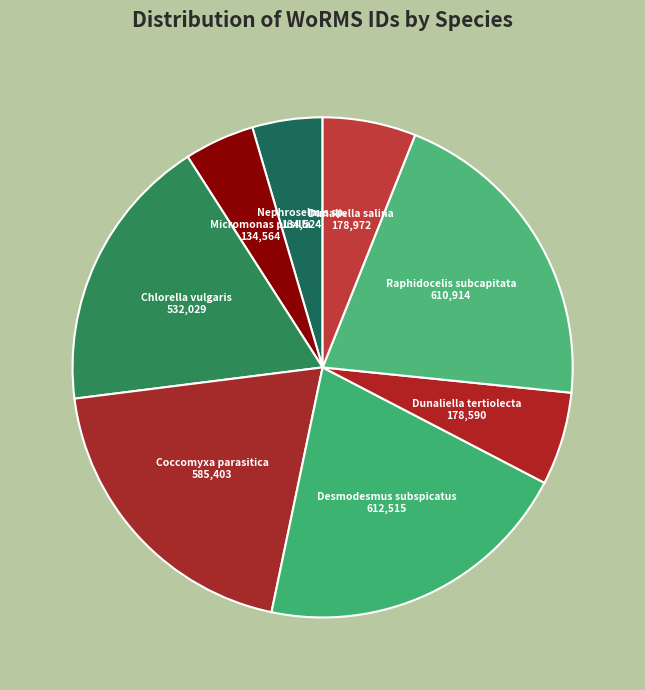

Is the sum of Dunaliella salina and Raphidocelis subcapitata greater than half?

No